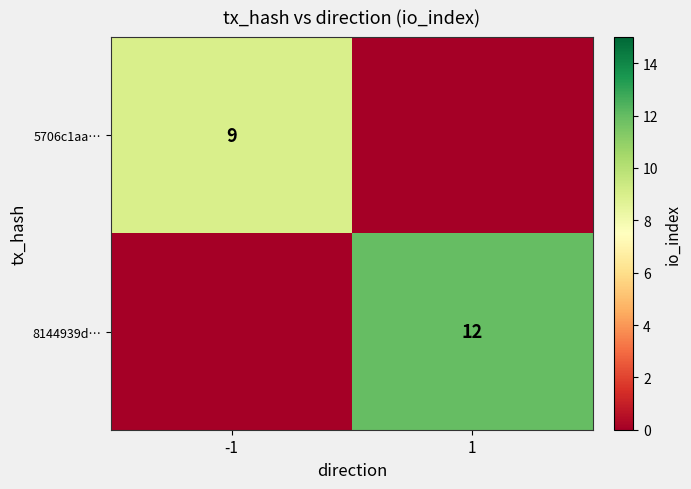

Is the value of 5706c1aa… at -1 greater than the value of 8144939d… at 1?

No